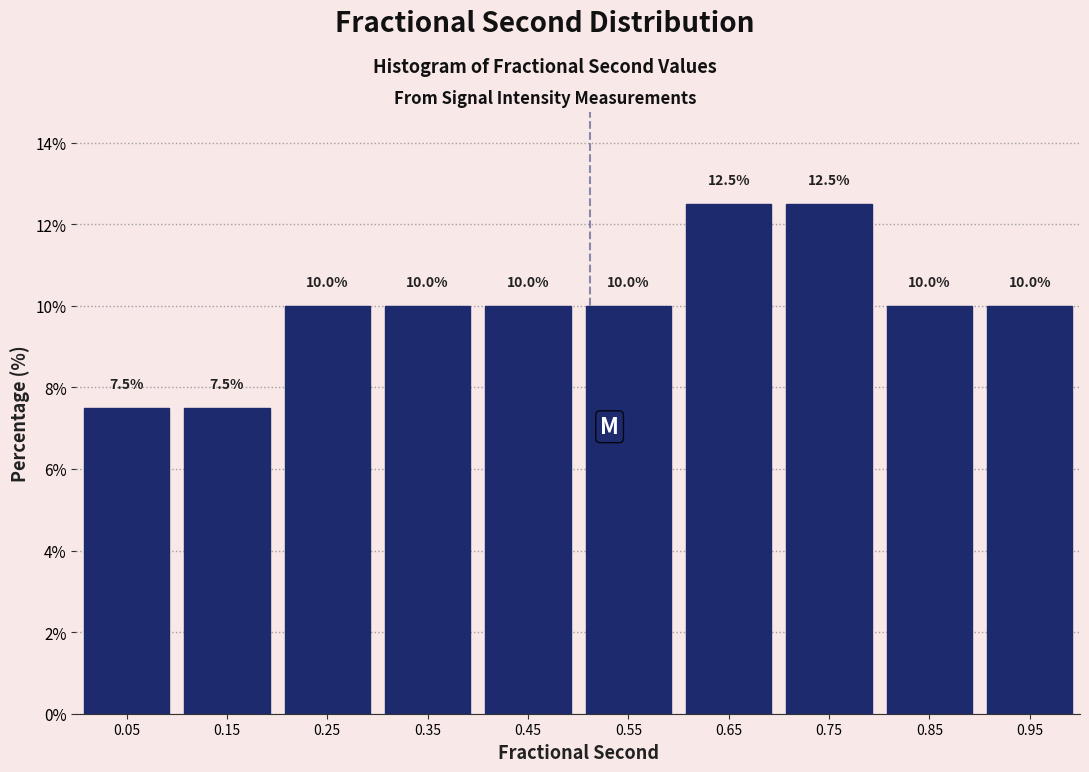

What is the height of the bar covering 0.6 to 0.7 on the x-axis?

12.5